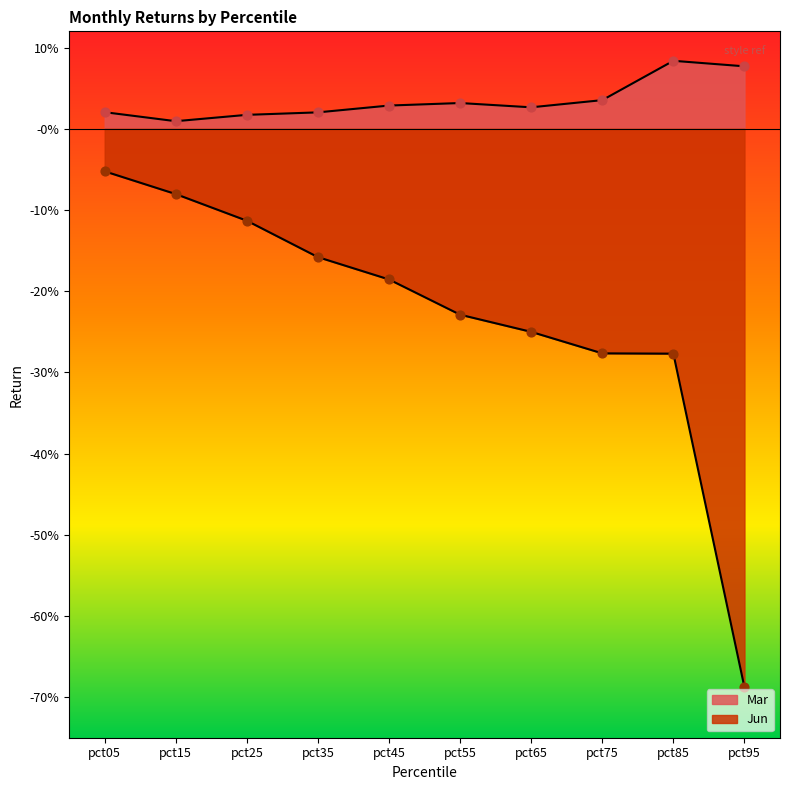

At how many categories does at least one series exceed 0?

10